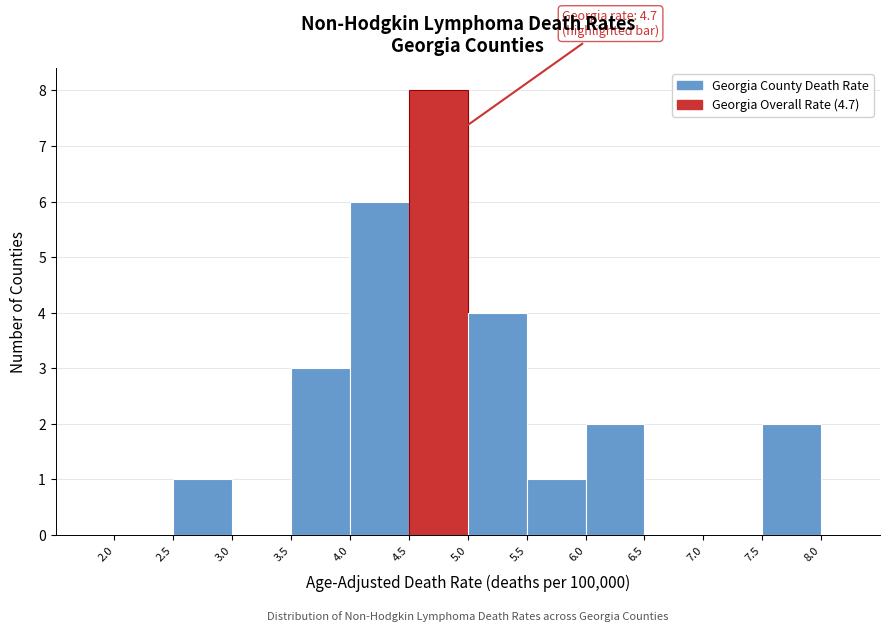

Over which range of the x-axis is the bar tallest?

4.5 to 5.0